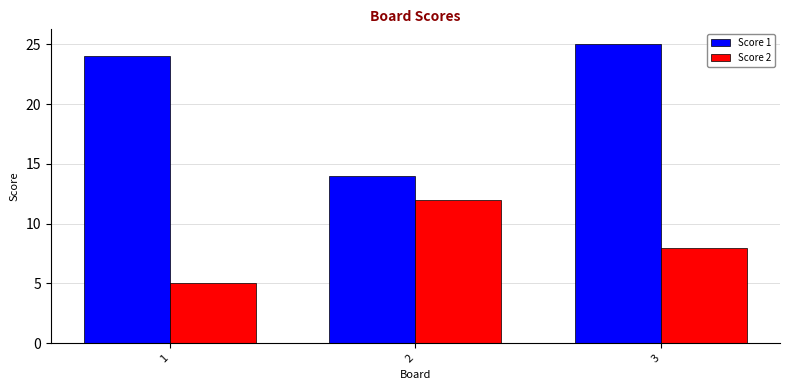

Which series has the largest total across all categories?

Score 1